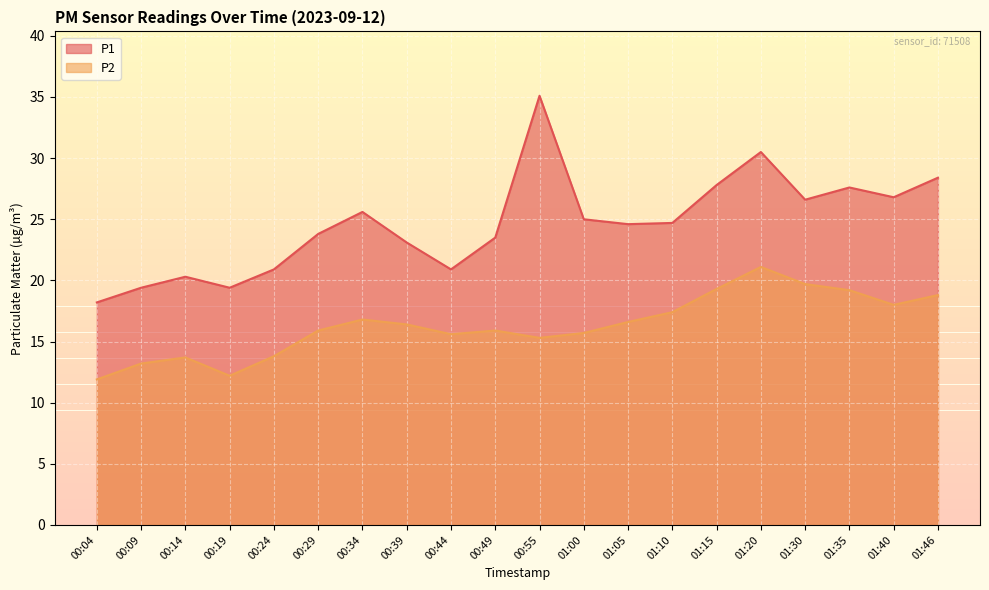

What is the average value of the P2 series?

16.3